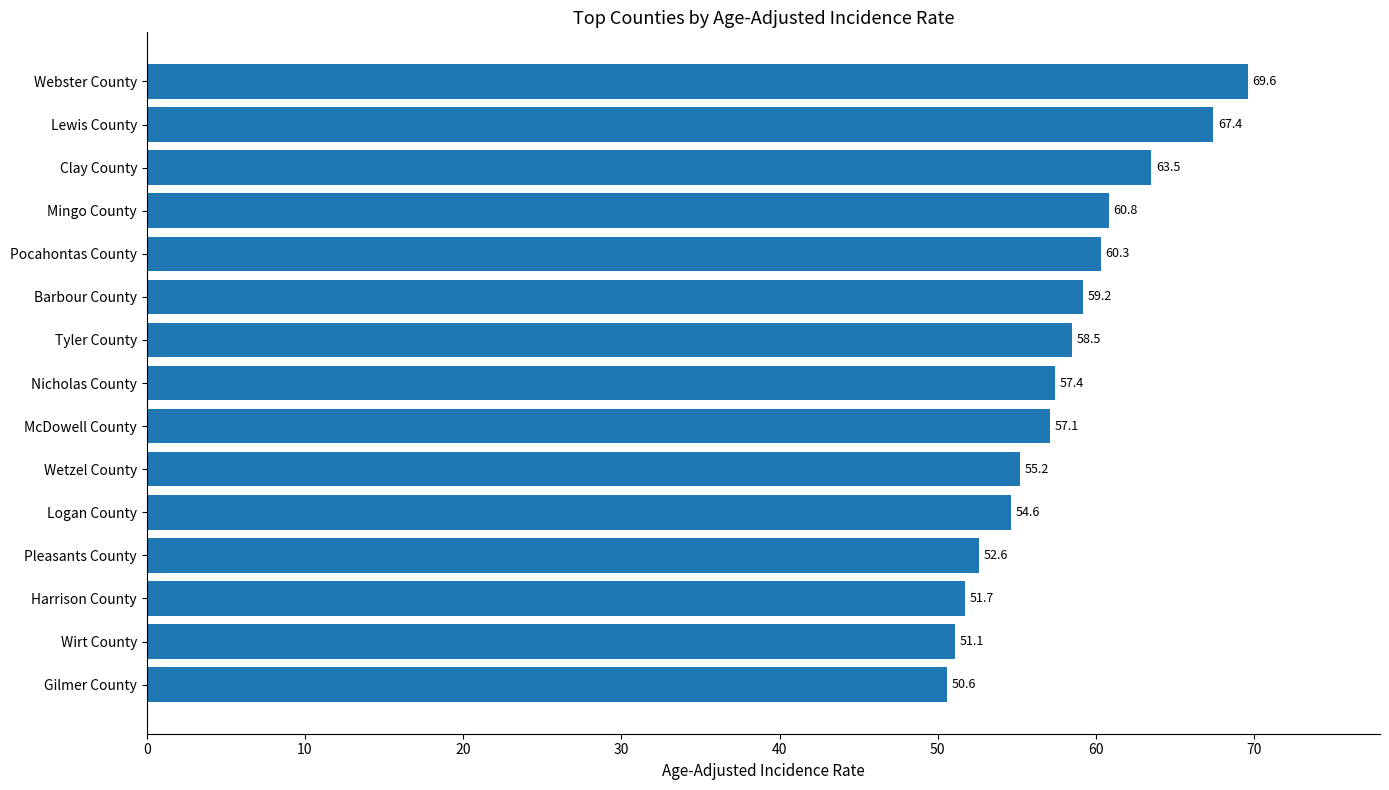

Count the number of categories in the chart.

15